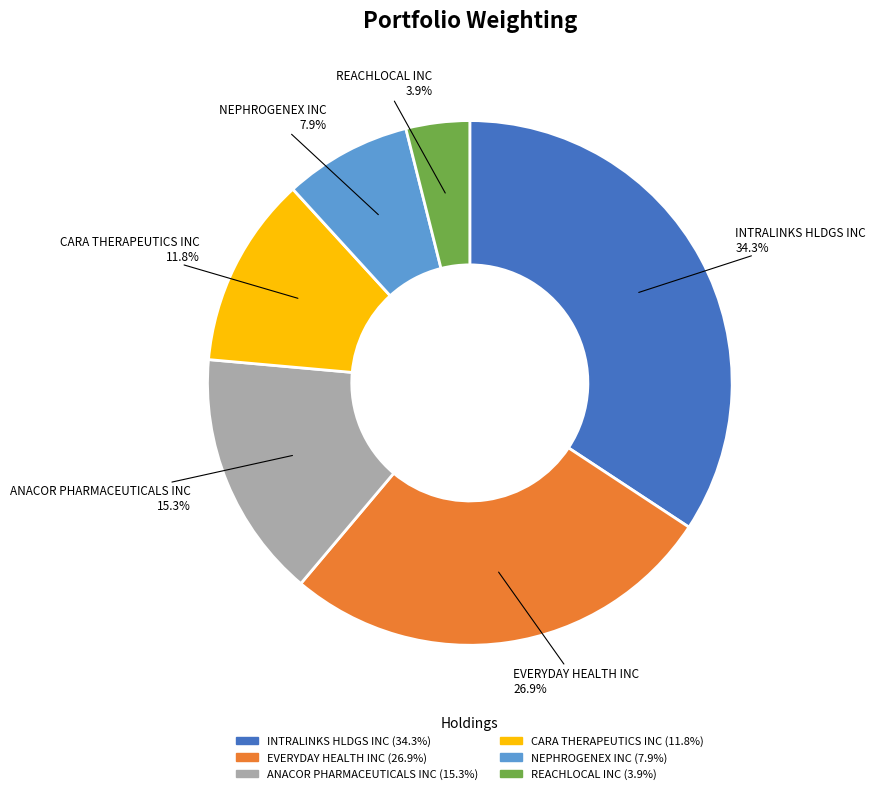

Is there any slice that represents more than half of the pie?

No